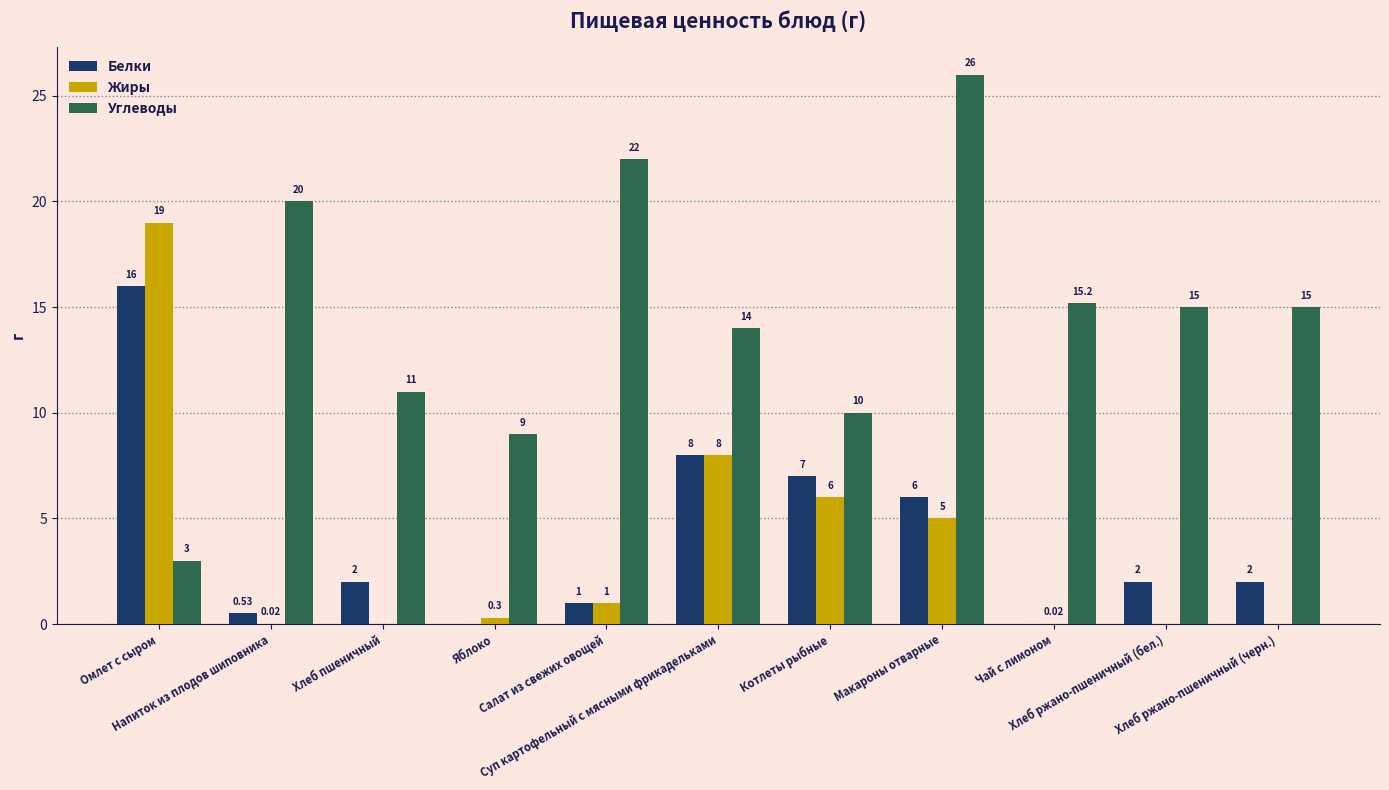

What is the label of the 9th bar from the right?

Хлеб пшеничный